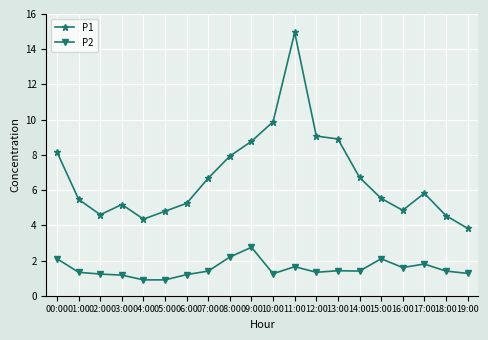

True or false: P1 has more than 1 interior local peaks.

True